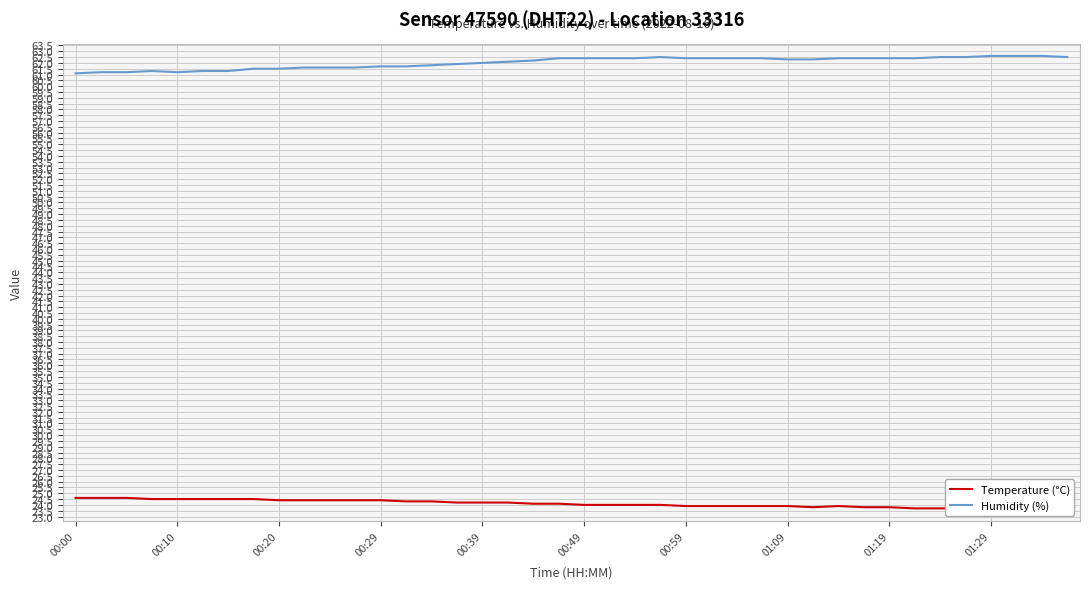

How many Temperature (°C) values are between 23 and 24?

20